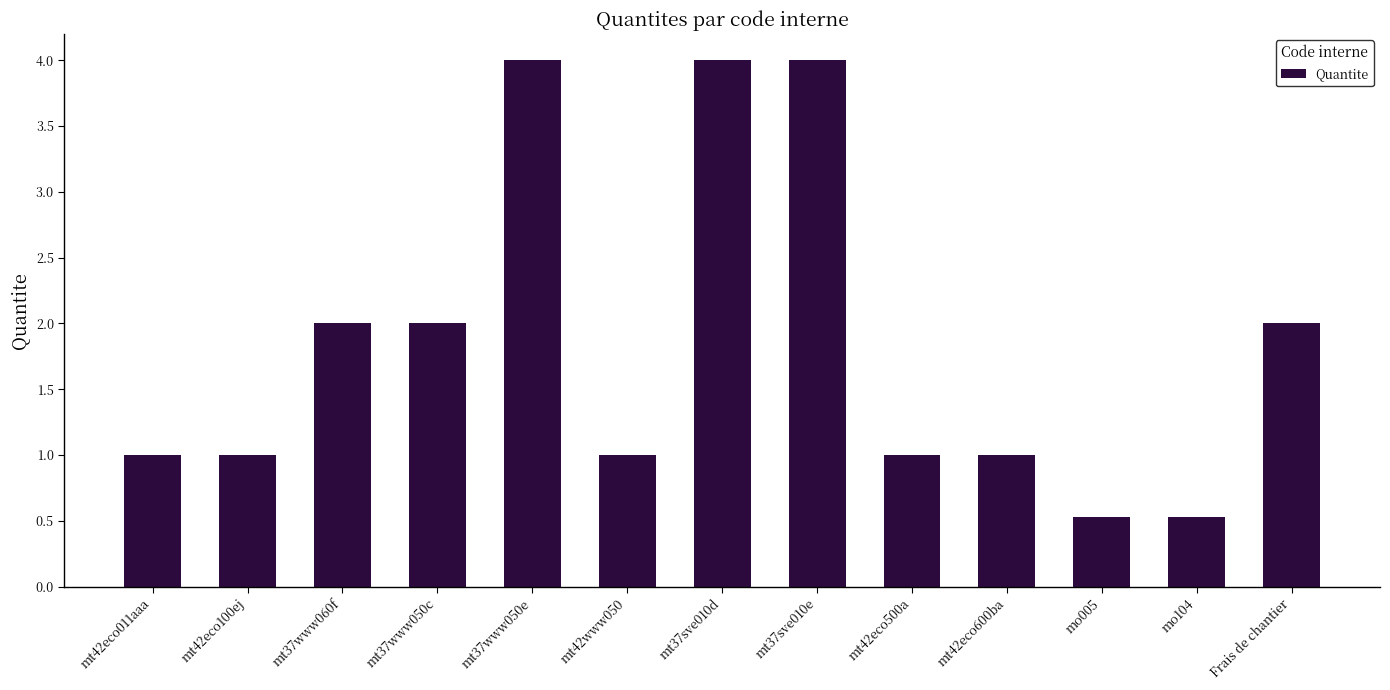

How many bars are there in total?

13